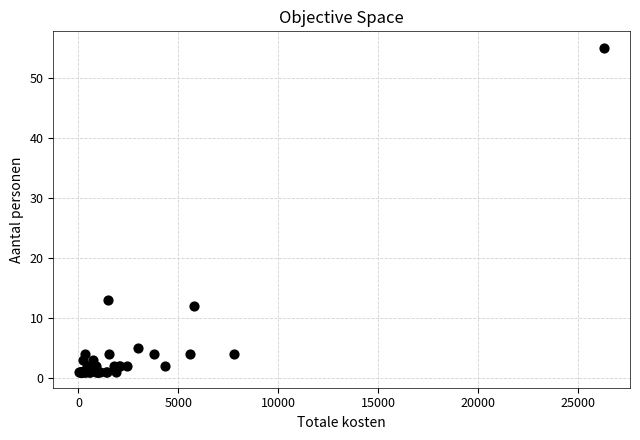

What Y value in the scatter plot is closest to 28?

13